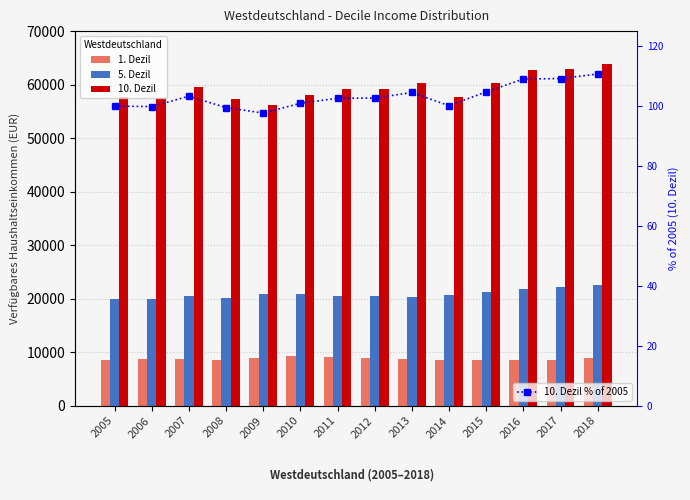

Is the value of 5. Dezil at 2016 greater than the value of 1. Dezil at 2007?

Yes